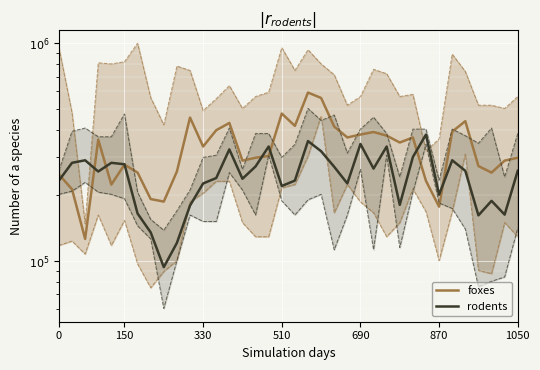

List the series in order of their peak value, lowest first.

rodents, foxes